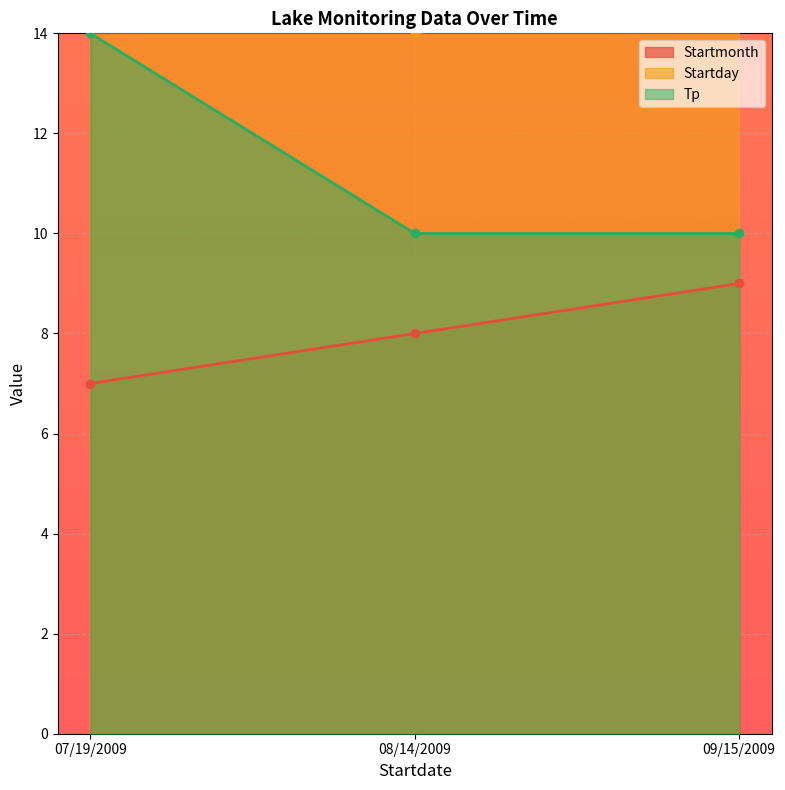

Reading left to right, what are all the values shown in this chart?

Startmonth: 07/19/2009=7	08/14/2009=8	09/15/2009=9
Startday: 07/19/2009=19	08/14/2009=14	09/15/2009=15
Tp: 07/19/2009=14	08/14/2009=10	09/15/2009=10